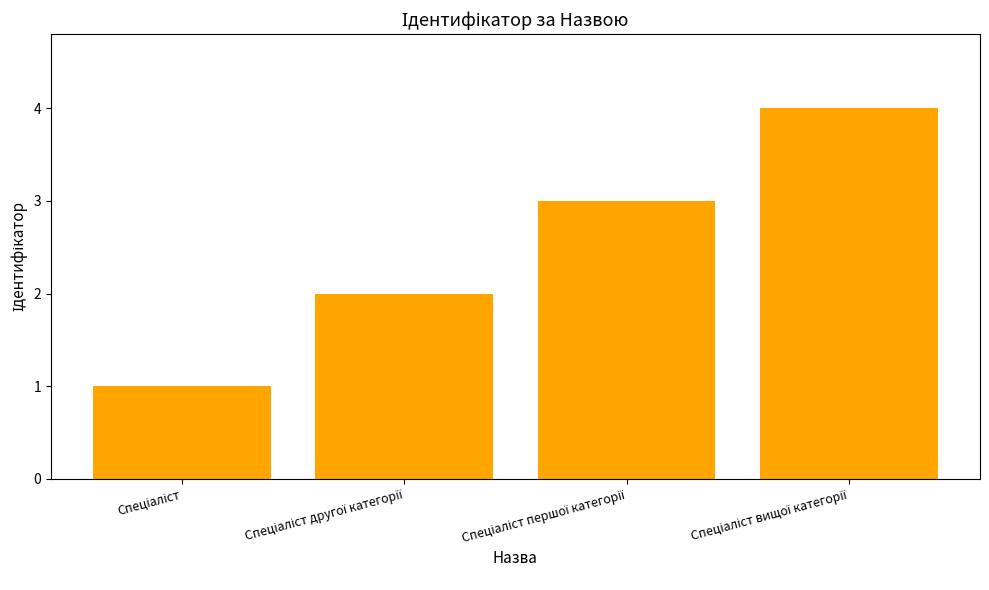

How many bars are there in total?

4